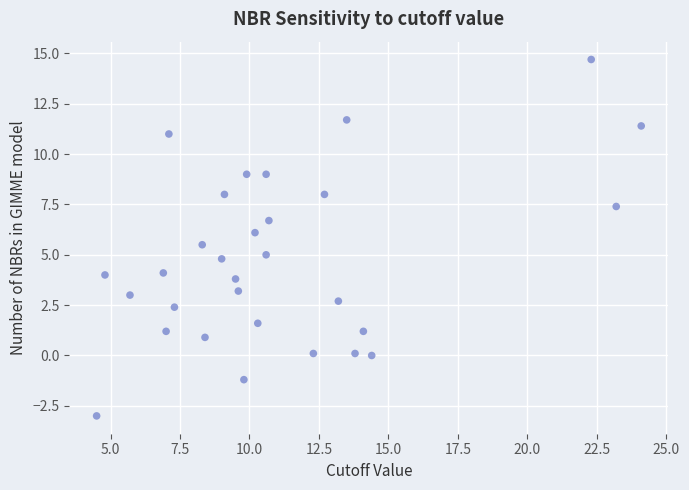

What is the range of Y values (max minus min)?

17.7